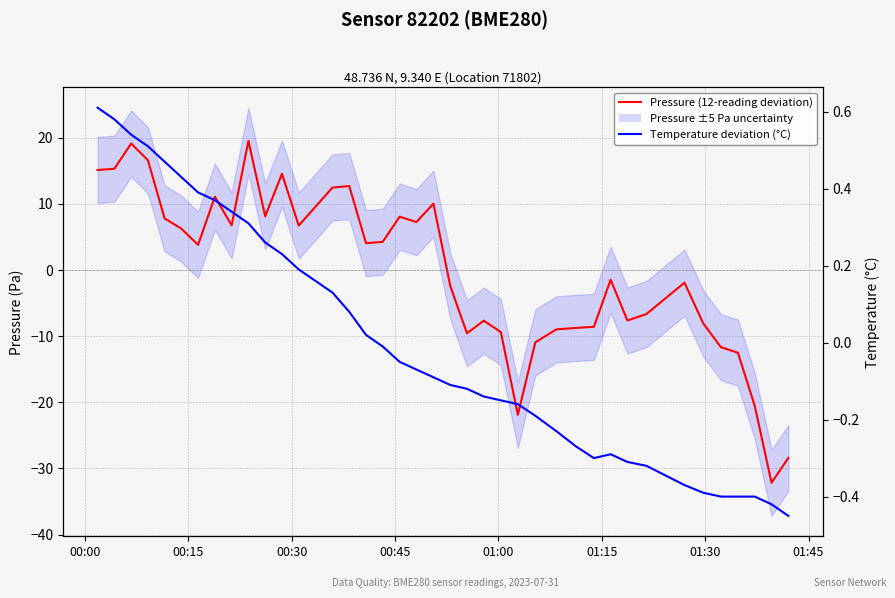

How many values in Temperature deviation (°C) are above zero?

17